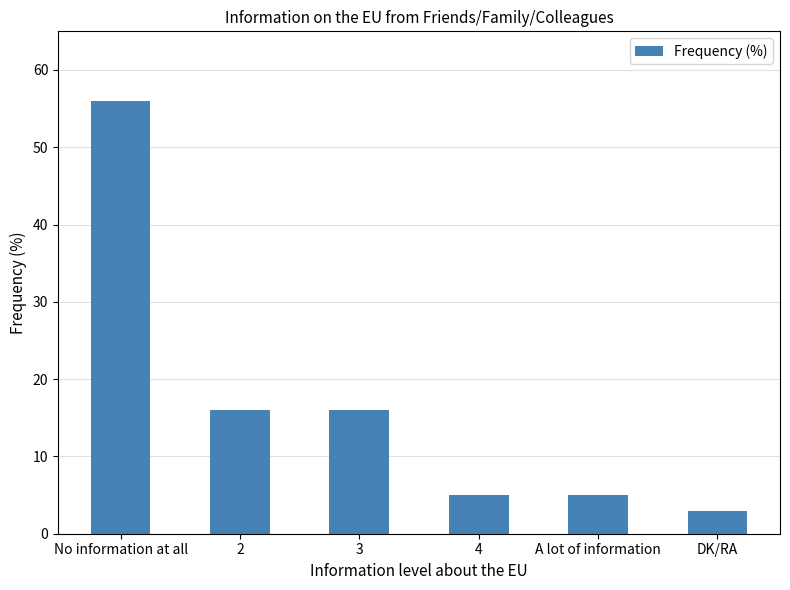

Reading right to left, what are all the values shown in this chart?

3	5	5	16	16	56